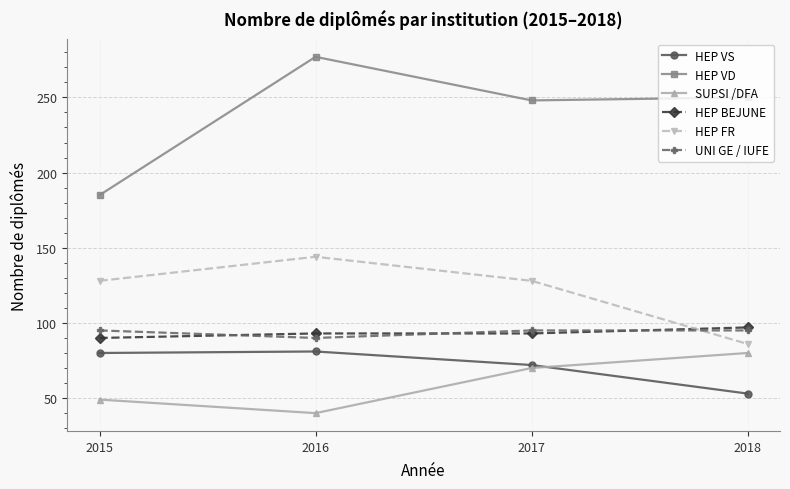

True or false: SUPSI /DFA has a value of 32 at 2015.

False